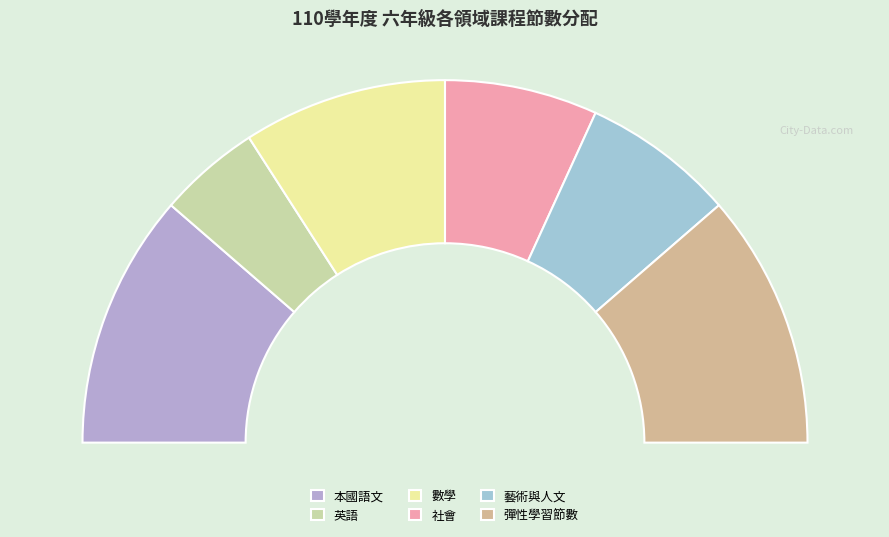

True or false: 英語 accounts for 1% of the total.

False